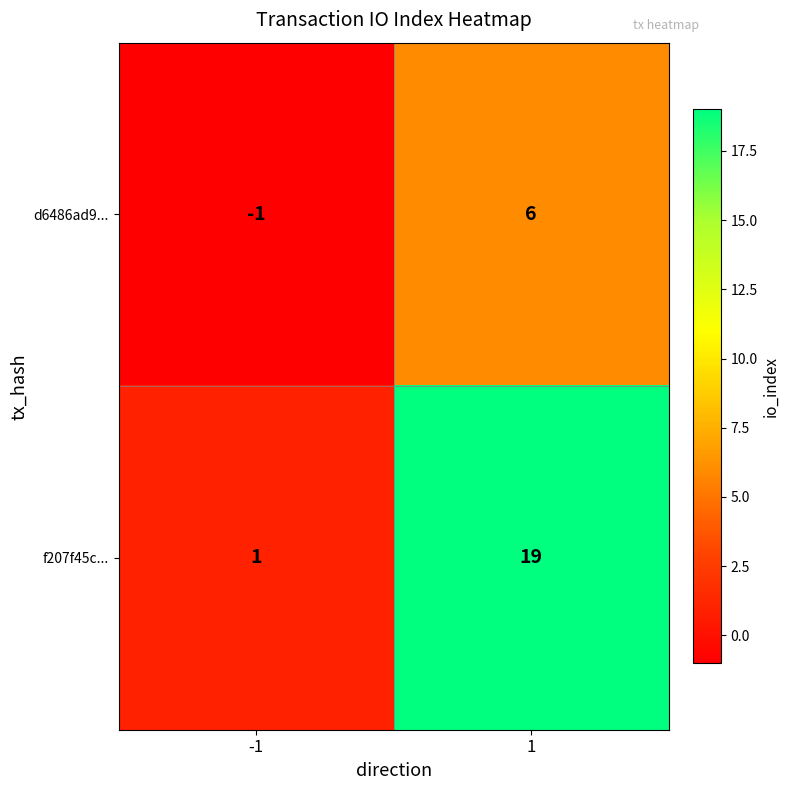

What is the maximum value shown in the chart?

19